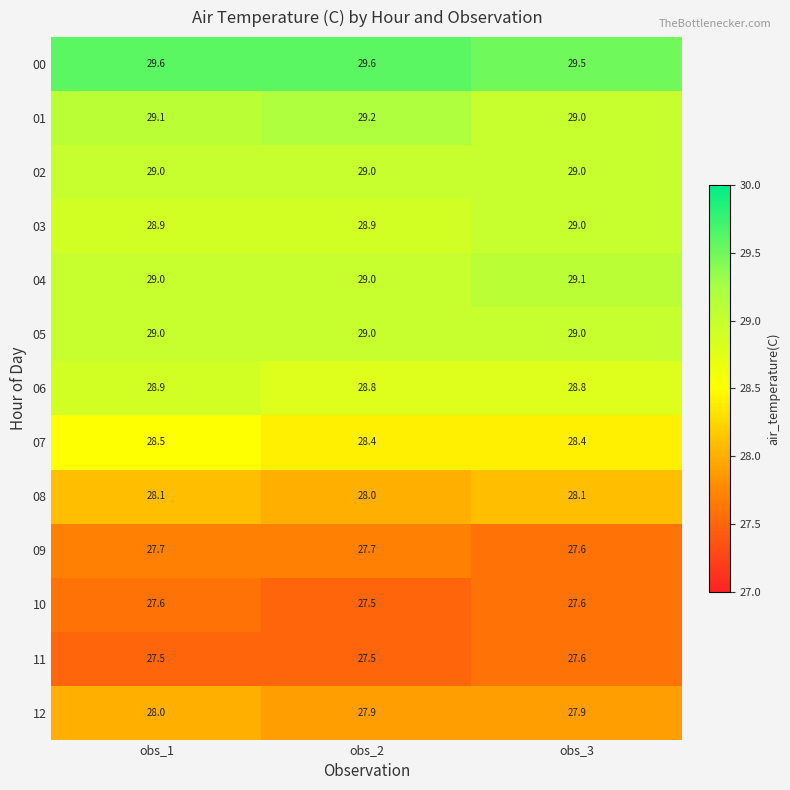

What is the sum of all 03 values?

86.8